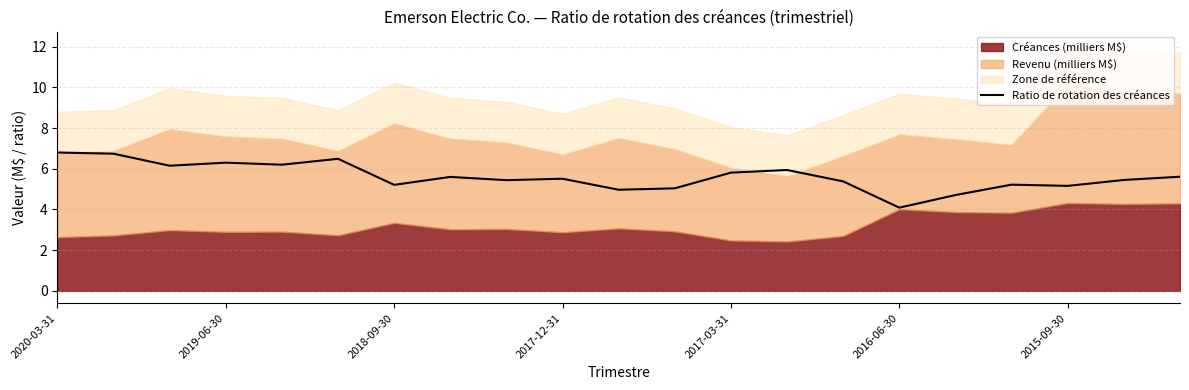

Is it true that Ratio de rotation des créances equals 5.2 at 2015-09-30?

True